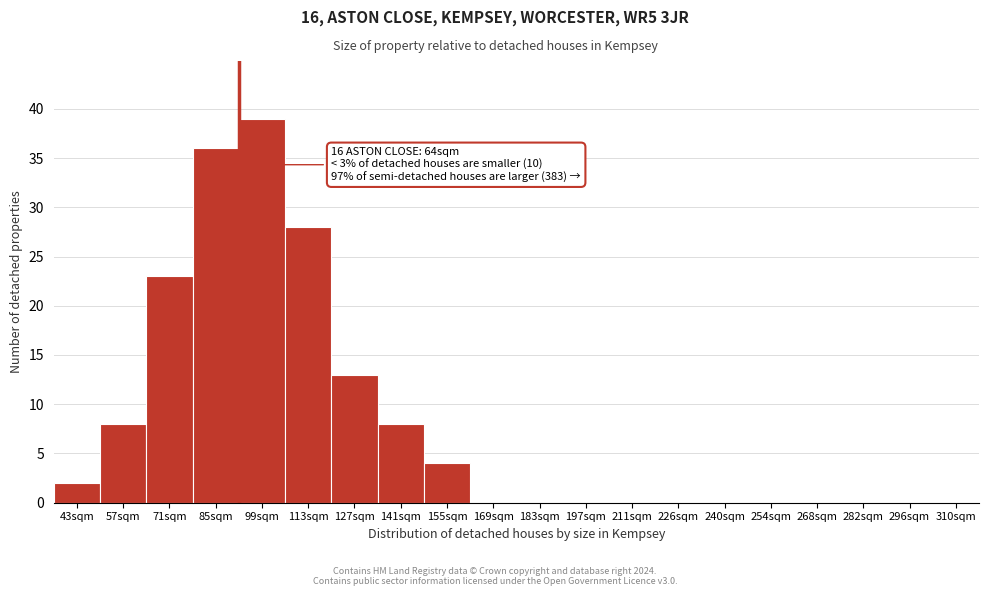

Reading right to left, what are all the values shown in this chart?

310sqm=0	296sqm=0	282sqm=0	268sqm=0	254sqm=0	240sqm=0	226sqm=0	211sqm=0	197sqm=0	183sqm=0	169sqm=0	155sqm=4	141sqm=8	127sqm=13	113sqm=28	99sqm=39	85sqm=36	71sqm=23	57sqm=8	43sqm=2